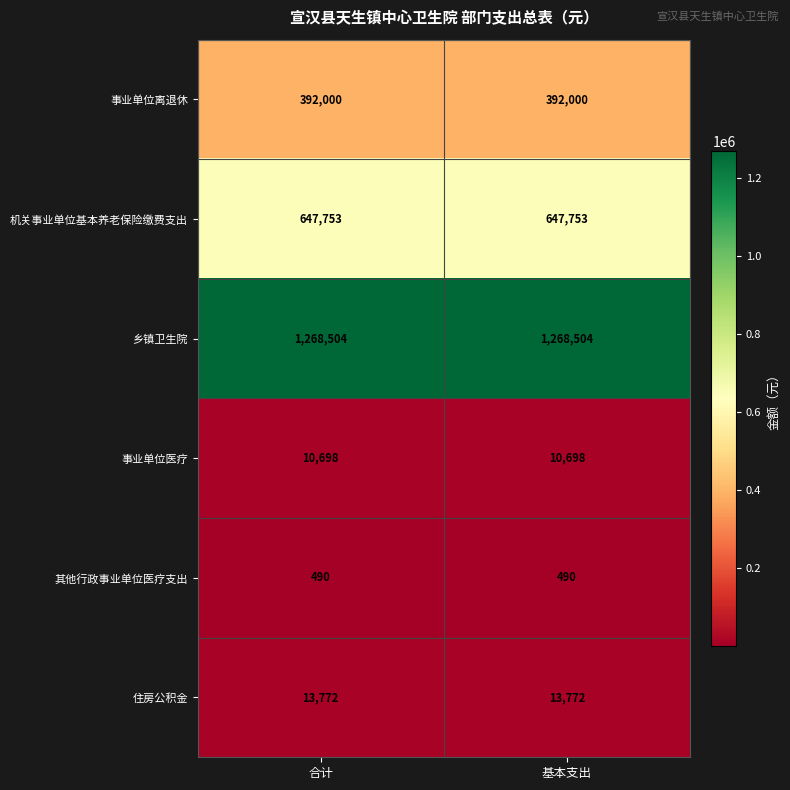

What is the minimum value shown in the chart?

490